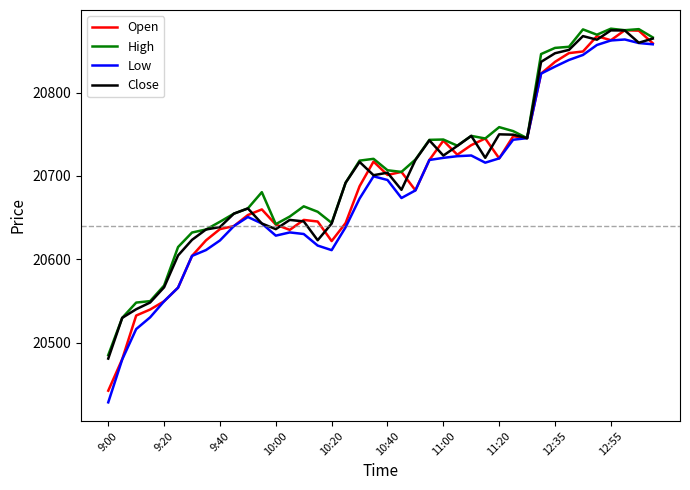

What is the smallest value displayed?

20428.6